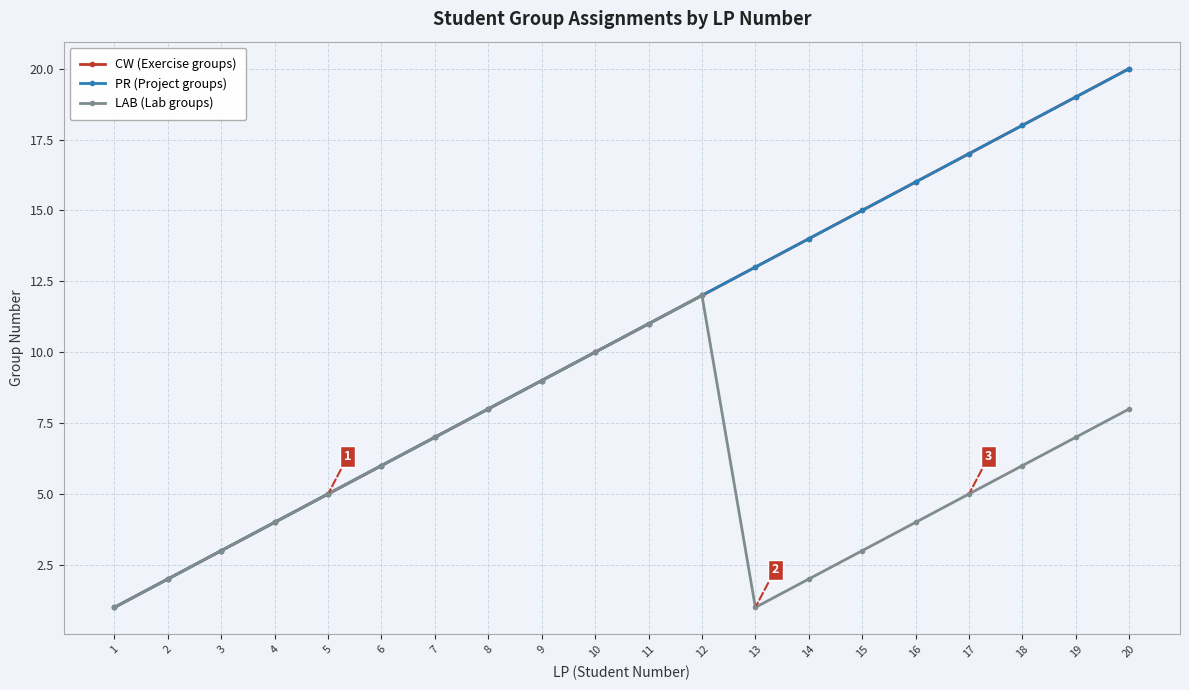

Is this an area chart (filled region under the line)?

No